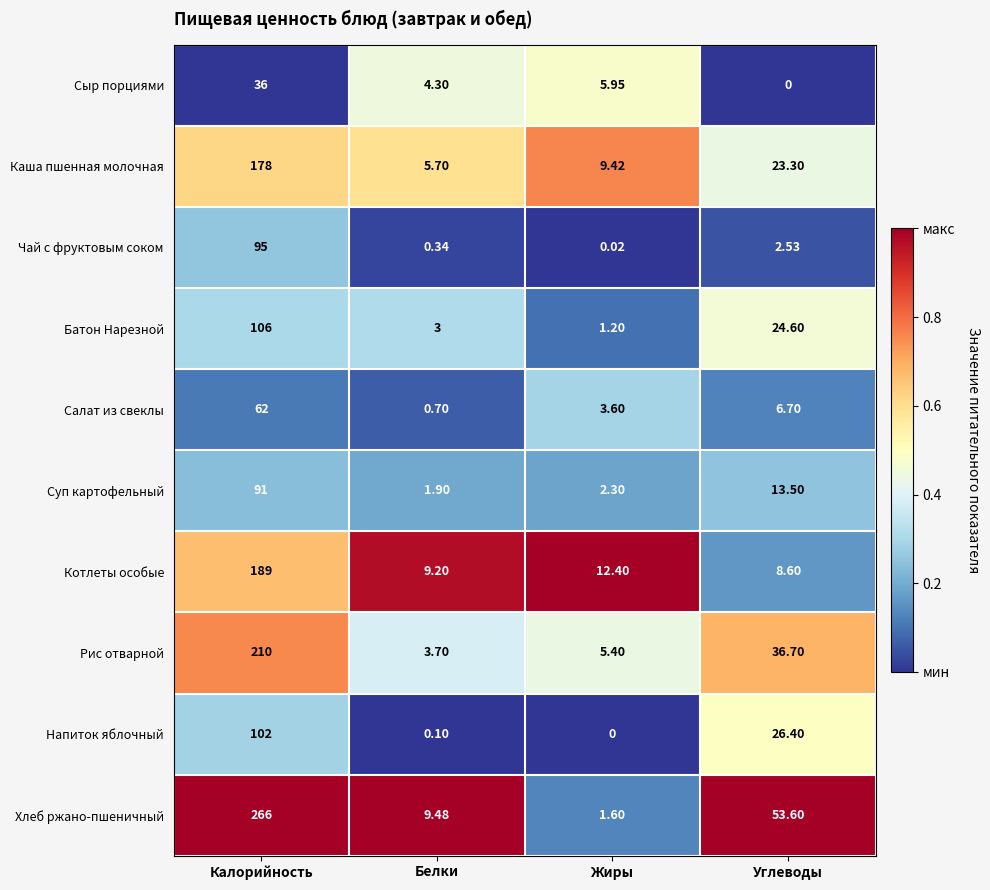

At which label does Каша пшенная молочная reach its minimum?

Белки